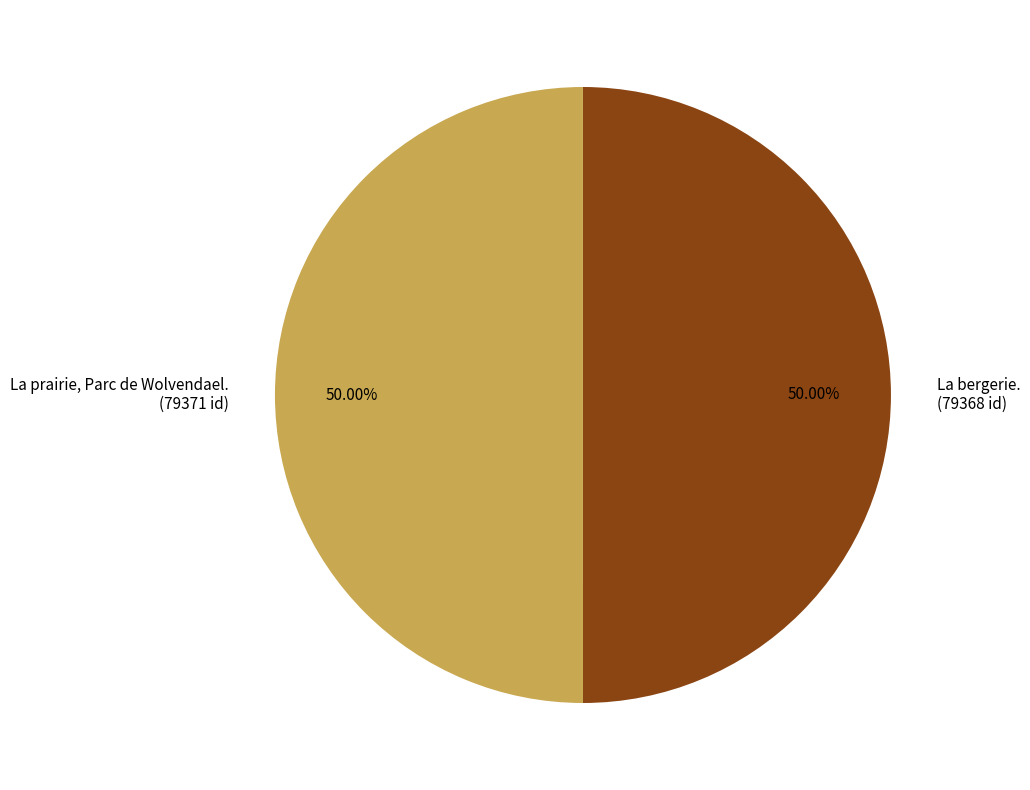

The La bergerie. slice represents 63% of the pie. True or false?

False